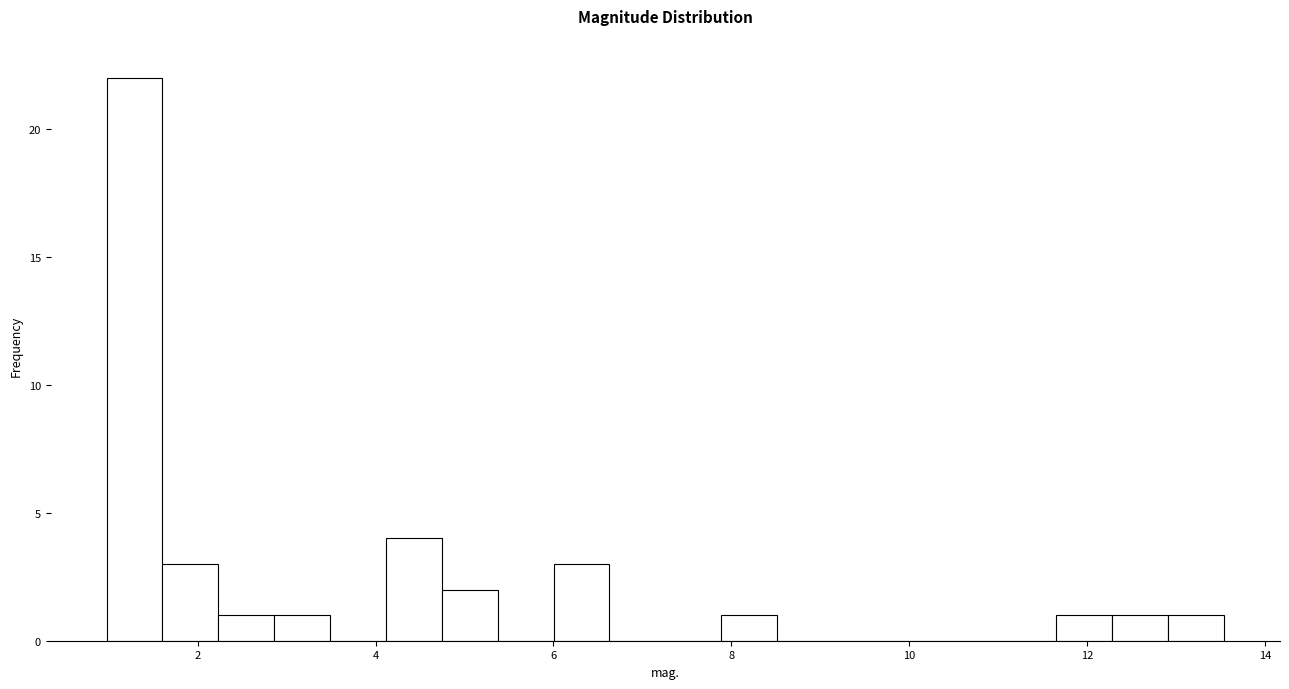

Read against the x-axis, roughly where is the centre of the tallest bar?

1.2